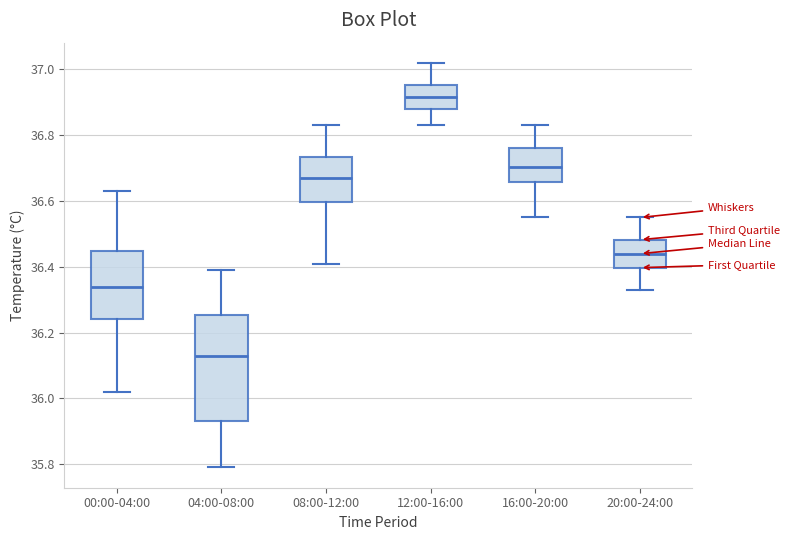

Reading left to right, read every box against the y-axis: the position of its median line, the range the box covers, and the ends of its whiskers. The values are not printed on the chart, so give them approximately, as read against the axis.

00:00-04:00: median 36.34, box 36.24 to 36.44, whiskers 36.02 to 36.64
04:00-08:00: median 36.14, box 35.94 to 36.26, whiskers 35.80 to 36.40
08:00-12:00: median 36.68, box 36.60 to 36.74, whiskers 36.42 to 36.84
12:00-16:00: median 36.92, box 36.88 to 36.96, whiskers 36.84 to 37.02
16:00-20:00: median 36.70, box 36.66 to 36.76, whiskers 36.56 to 36.84
20:00-24:00: median 36.44, box 36.40 to 36.48, whiskers 36.34 to 36.56